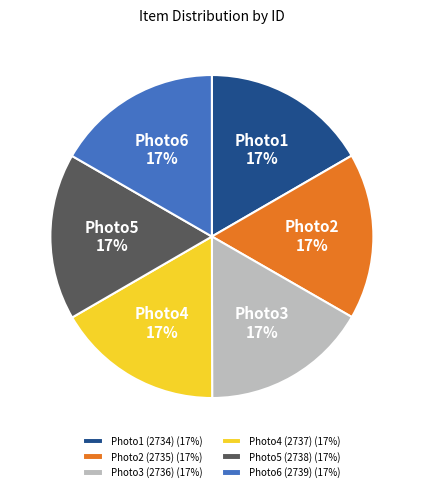

What is the ratio of the value at Photo6 (2739) (17%) to the value at Photo2 (2735) (17%)?

1.0